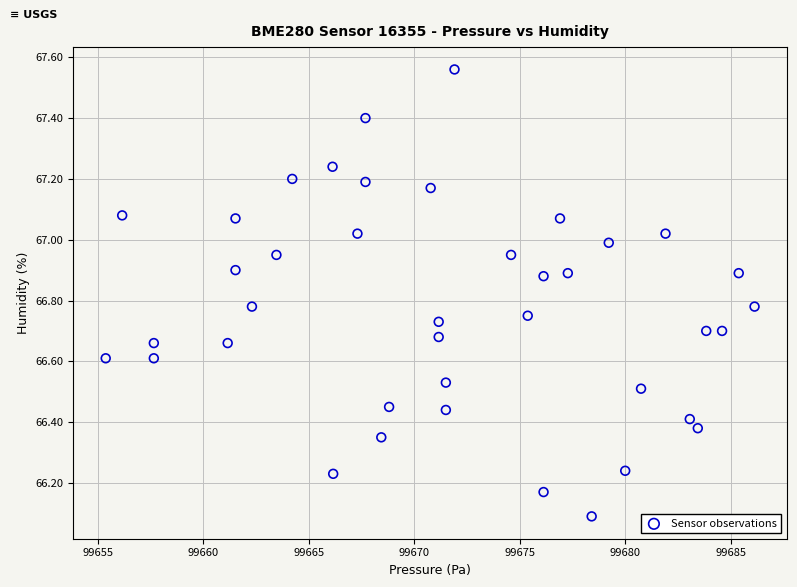

What is the range of Y values (max minus min)?

1.5